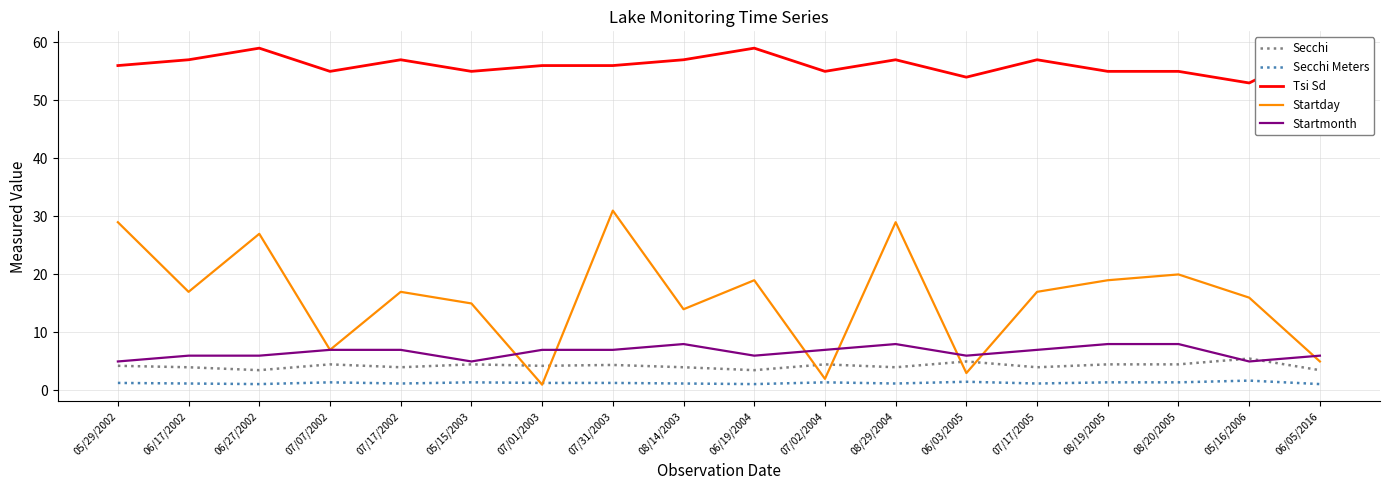

Rank the series by their maximum value, from lowest to highest.

Secchi Meters, Secchi, Startmonth, Startday, Tsi Sd